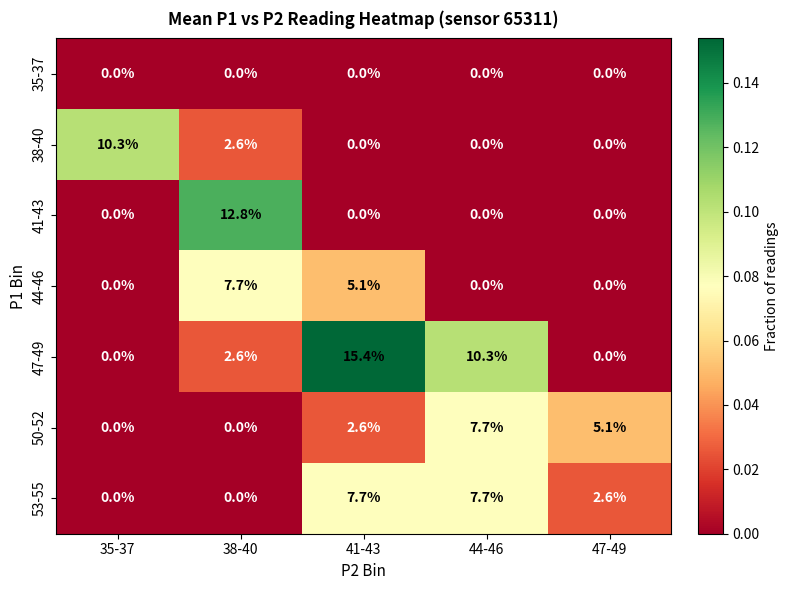

Which series has the largest total across all categories?

47-49